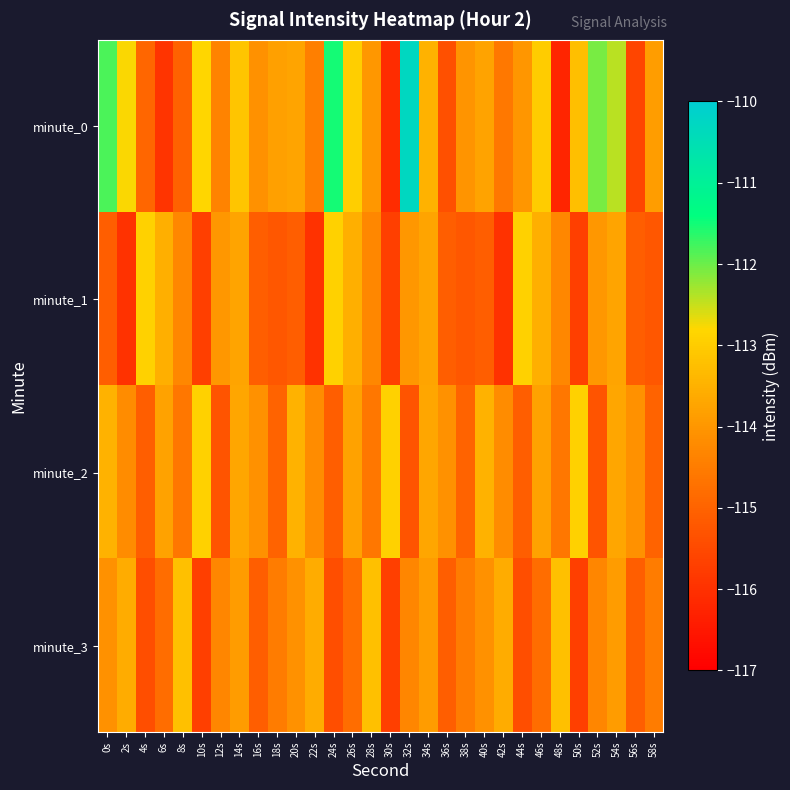

Reading left to right, list all the values displayed in this chart.

minute_0: 0s=-111.8	2s=-112.8	4s=-114.9	6s=-115.9	8s=-115.0	10s=-112.8	12s=-114.4	14s=-113.1	16s=-114.1	18s=-113.8	20s=-113.7	22s=-114.4	24s=-111.5	26s=-113.0	28s=-114.0	30s=-116.1	32s=-110.3	34s=-113.5	36s=-115.4	38s=-114.0	40s=-113.8	42s=-114.6	44s=-114.0	46s=-113.0	48s=-116.2	50s=-113.2	52s=-112.1	54s=-112.4	56s=-115.6	58s=-113.9
minute_1: 0s=-115.1	2s=-116.0	4s=-112.9	6s=-113.5	8s=-114.3	10s=-115.7	12s=-114.0	14s=-113.7	16s=-115.1	18s=-115.2	20s=-115.1	22s=-116.0	24s=-112.9	26s=-113.5	28s=-114.3	30s=-115.7	32s=-114.0	34s=-113.7	36s=-115.1	38s=-115.2	40s=-115.1	42s=-116.0	44s=-112.9	46s=-113.5	48s=-114.3	50s=-115.7	52s=-114.0	54s=-113.7	56s=-115.1	58s=-115.2
minute_2: 0s=-113.5	2s=-114.2	4s=-115.1	6s=-113.8	8s=-114.6	10s=-112.9	12s=-115.3	14s=-113.7	16s=-114.1	18s=-115.0	20s=-113.5	22s=-114.2	24s=-115.1	26s=-113.8	28s=-114.6	30s=-112.9	32s=-115.3	34s=-113.7	36s=-114.1	38s=-115.0	40s=-113.5	42s=-114.2	44s=-115.1	46s=-113.8	48s=-114.6	50s=-112.9	52s=-115.3	54s=-113.7	56s=-114.1	58s=-115.0
minute_3: 0s=-114.1	2s=-113.6	4s=-115.4	6s=-114.8	8s=-113.2	10s=-115.7	12s=-114.3	14s=-113.9	16s=-115.1	18s=-114.5	20s=-114.1	22s=-113.6	24s=-115.4	26s=-114.8	28s=-113.2	30s=-115.7	32s=-114.3	34s=-113.9	36s=-115.1	38s=-114.5	40s=-114.1	42s=-113.6	44s=-115.4	46s=-114.8	48s=-113.2	50s=-115.7	52s=-114.3	54s=-113.9	56s=-115.1	58s=-114.5